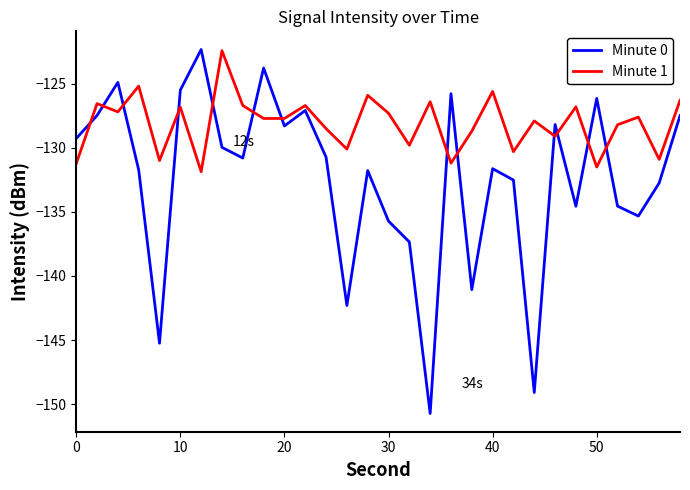

How many lines are shown in the chart?

2